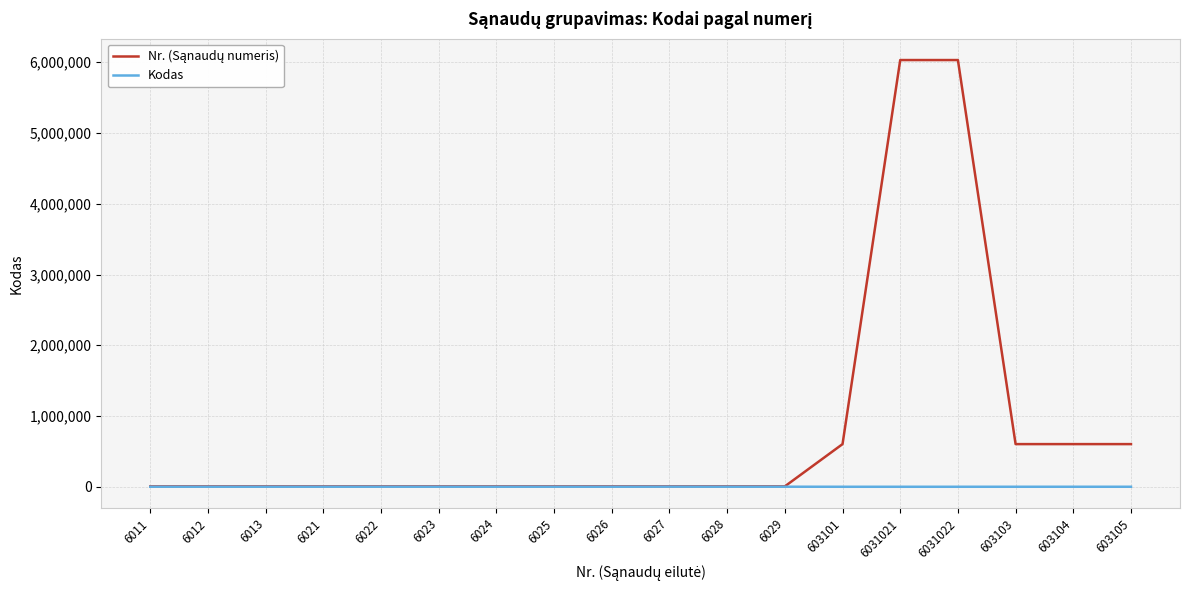

Rank the categories by Kodas value from lowest to highest.

603101, 6031021, 6031022, 603103, 603104, 603105, 6013, 6026, 6023, 6011, 6012, 6024, 6025, 6021, 6022, 6028, 6029, 6027